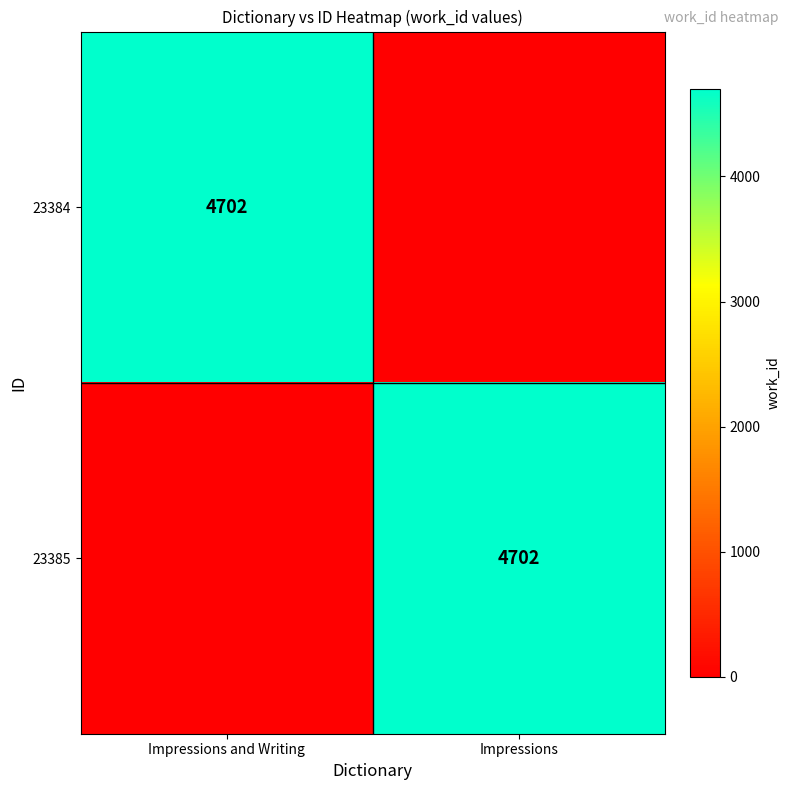

The value of 23384 at Impressions and Writing is 4702. True or false?

True